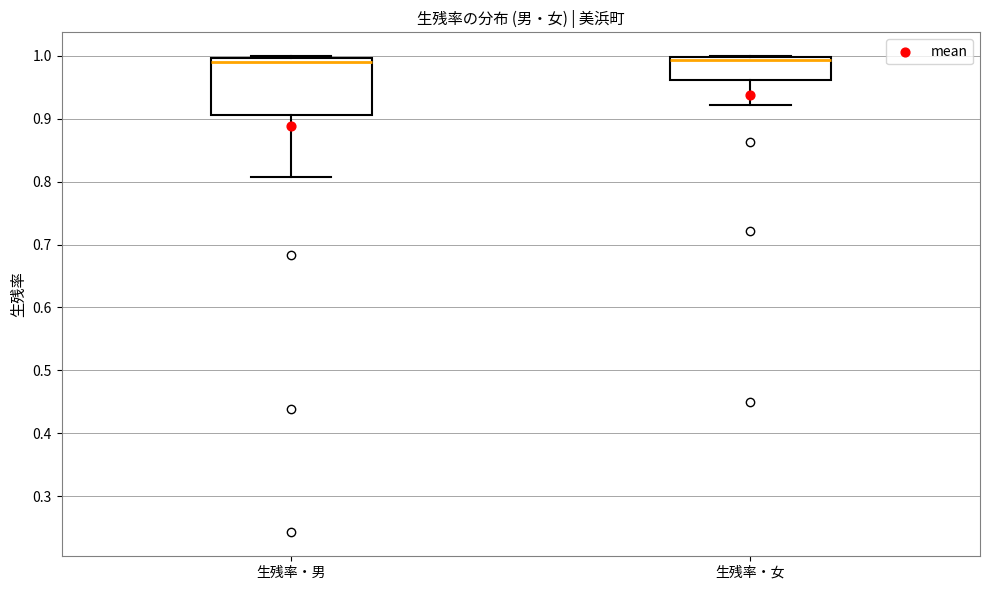

Reading left to right, read every box against the y-axis: the position of its median line, the range the box covers, and the ends of its whiskers. The values are not printed on the chart, so give them approximately, as read against the axis.

生残率・男: median 0.99, box 0.91 to 1.00, whiskers 0.81 to 1.00
生残率・女: median 0.99, box 0.96 to 1.00, whiskers 0.92 to 1.00